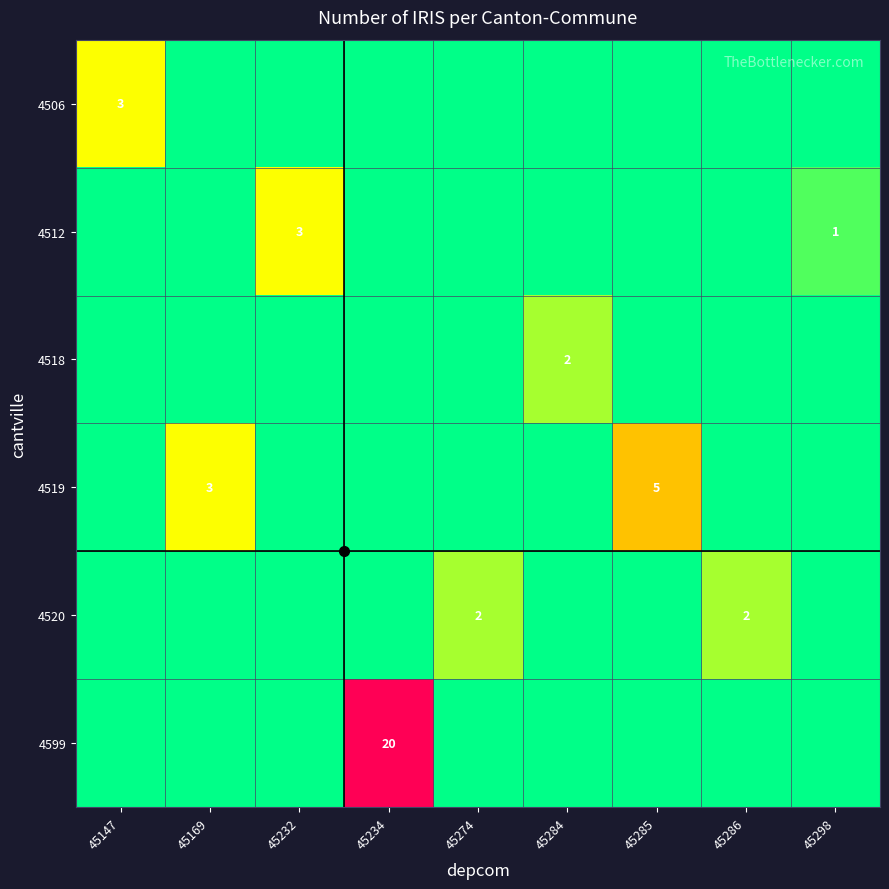

At which label does 4519 reach its minimum?

45147